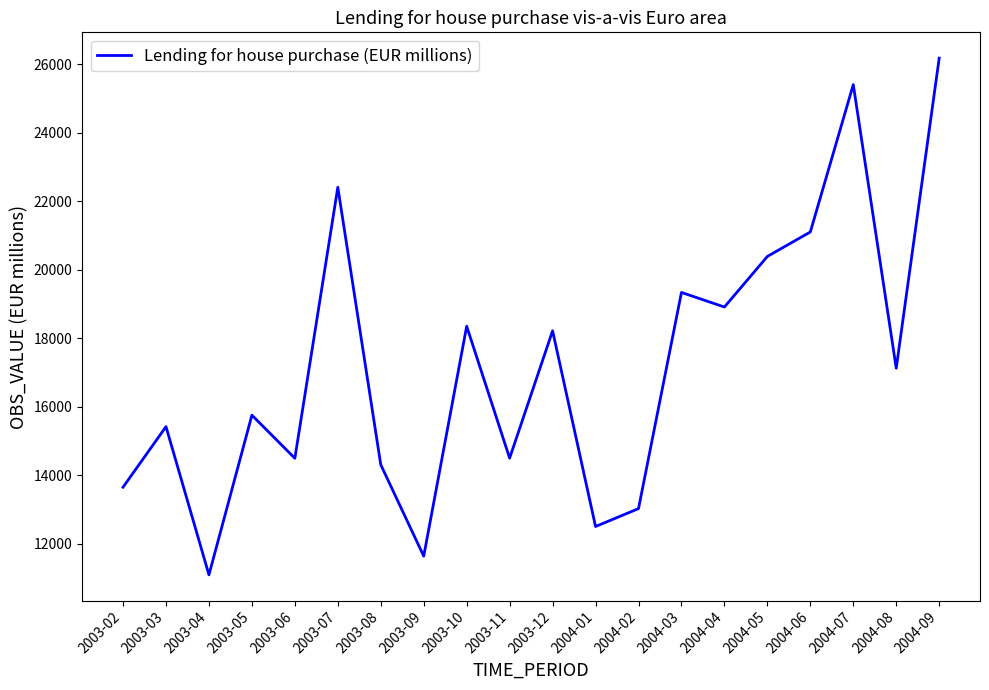

True or false: the data shows 22879.3 at 2004-08.

False